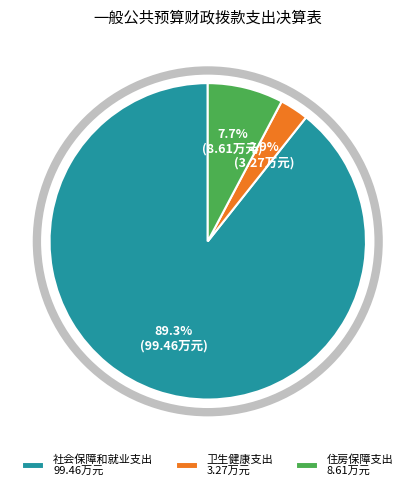

Which slice is the largest?

社会保障和就业支出